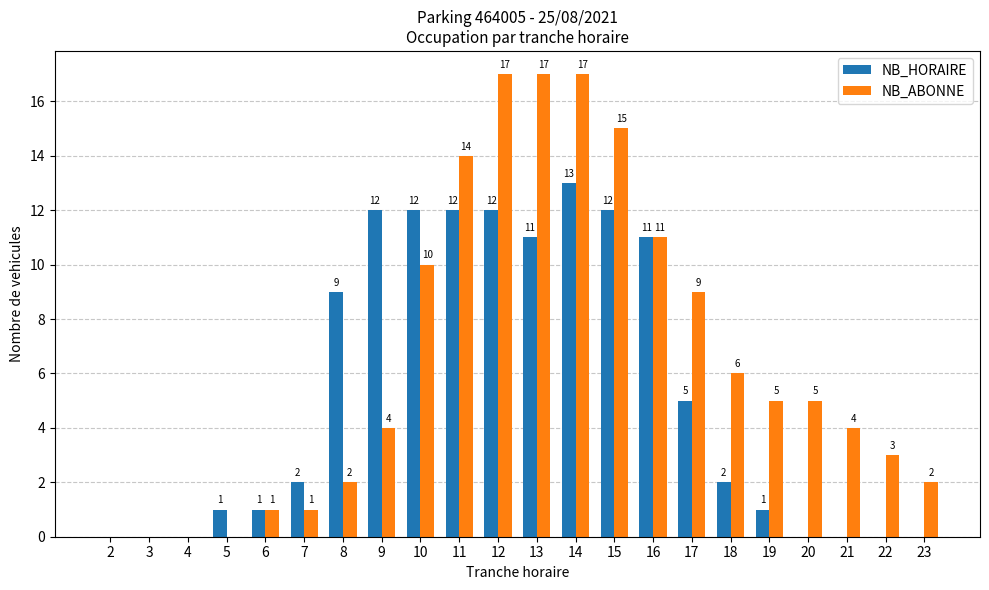

At which label is NB_HORAIRE closest to 6?

17